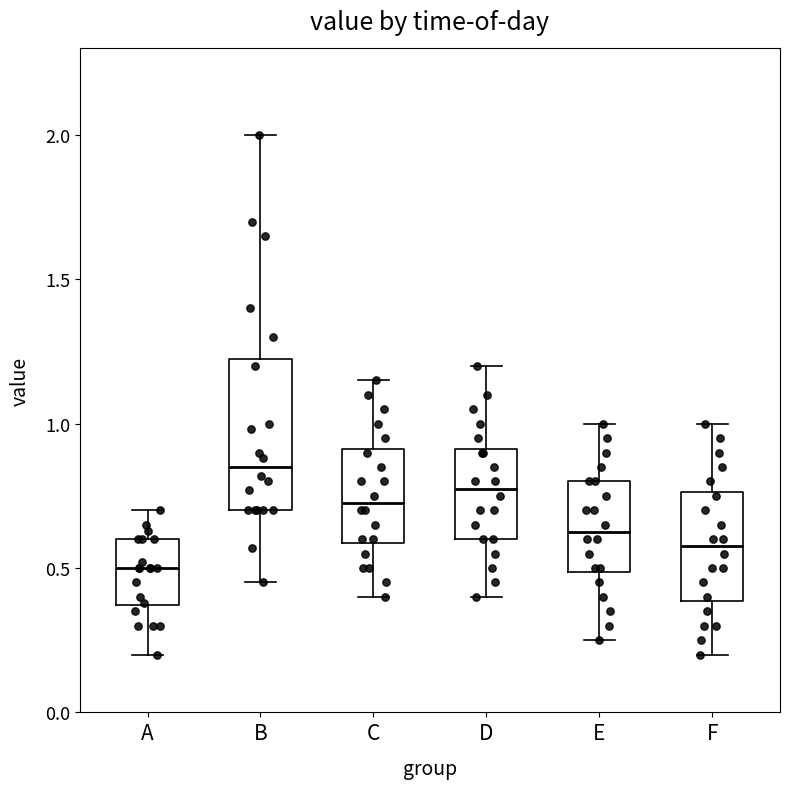

Reading left to right, transcribe this box plot: for each box, give where its median line is, the range the box spans, and where its two whiskers end, as read against the y-axis. The values are not printed on the chart, so give them approximately, as read against the axis.

A: median 0.50, box 0.35 to 0.60, whiskers 0.20 to 0.70
B: median 0.85, box 0.70 to 1.25, whiskers 0.45 to 2.00
C: median 0.75, box 0.60 to 0.90, whiskers 0.40 to 1.15
D: median 0.80, box 0.60 to 0.90, whiskers 0.40 to 1.20
E: median 0.65, box 0.50 to 0.80, whiskers 0.25 to 1.00
F: median 0.60, box 0.40 to 0.75, whiskers 0.20 to 1.00